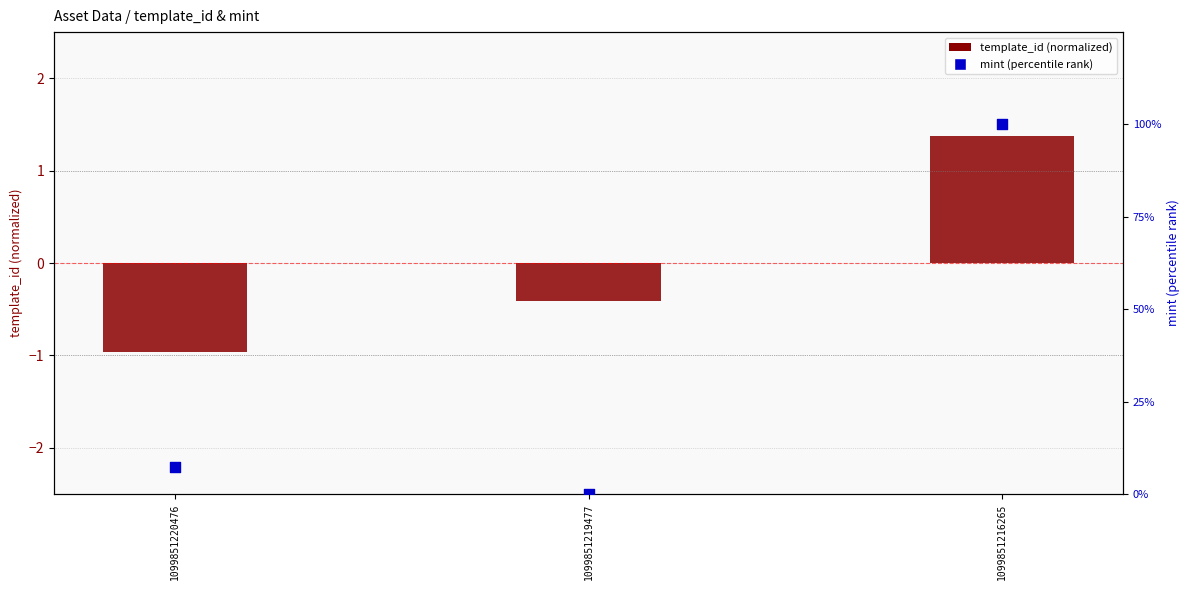

At how many categories does at least one series exceed 80?

1